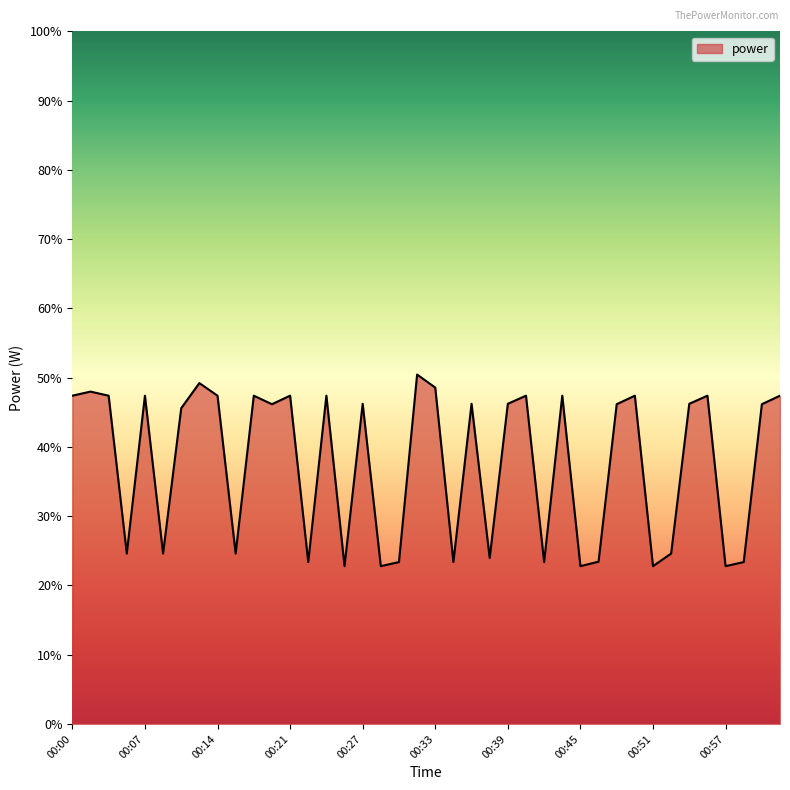

What is the greatest value displayed?

50.5